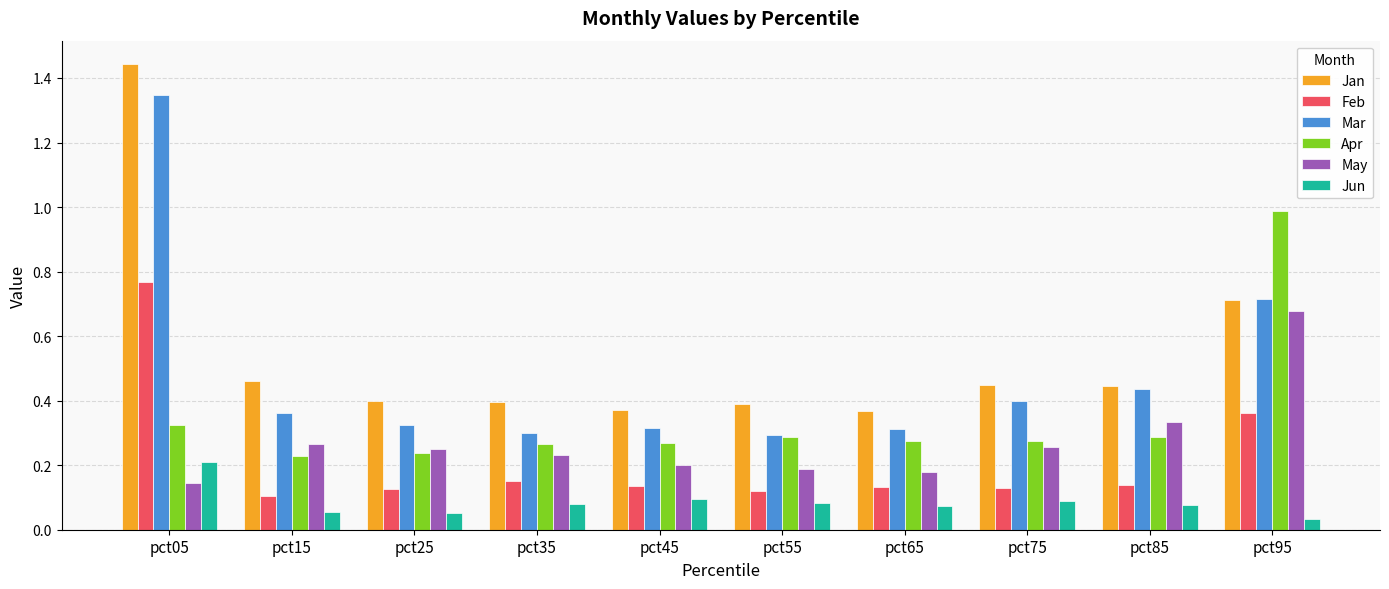

Is it true that Feb equals 0.2 at pct25?

False